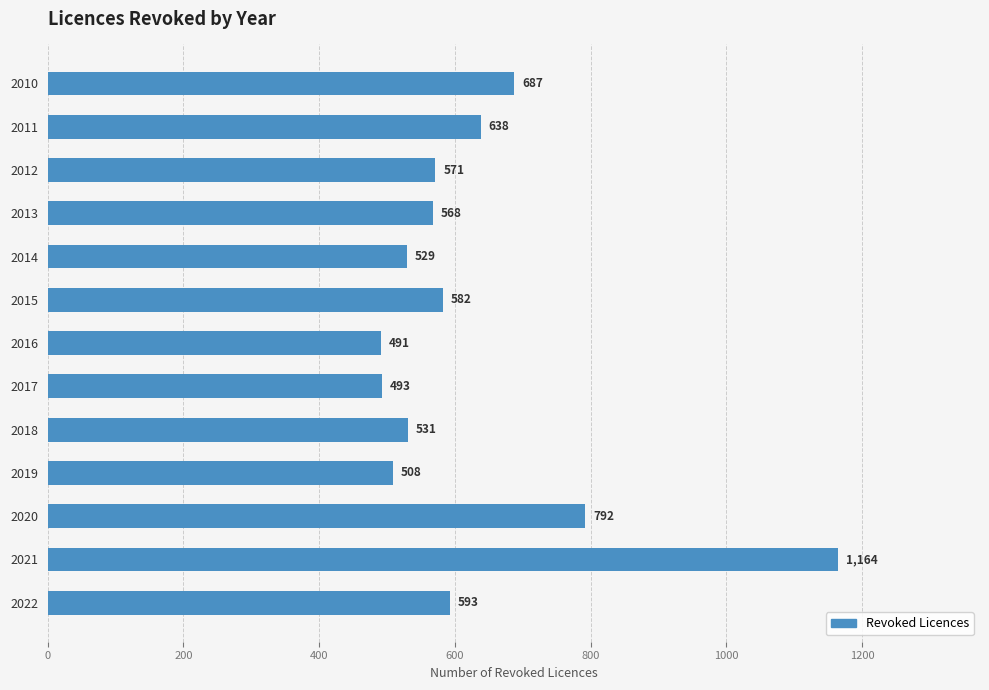

What is the change in value from 2011 to 2019?

-130